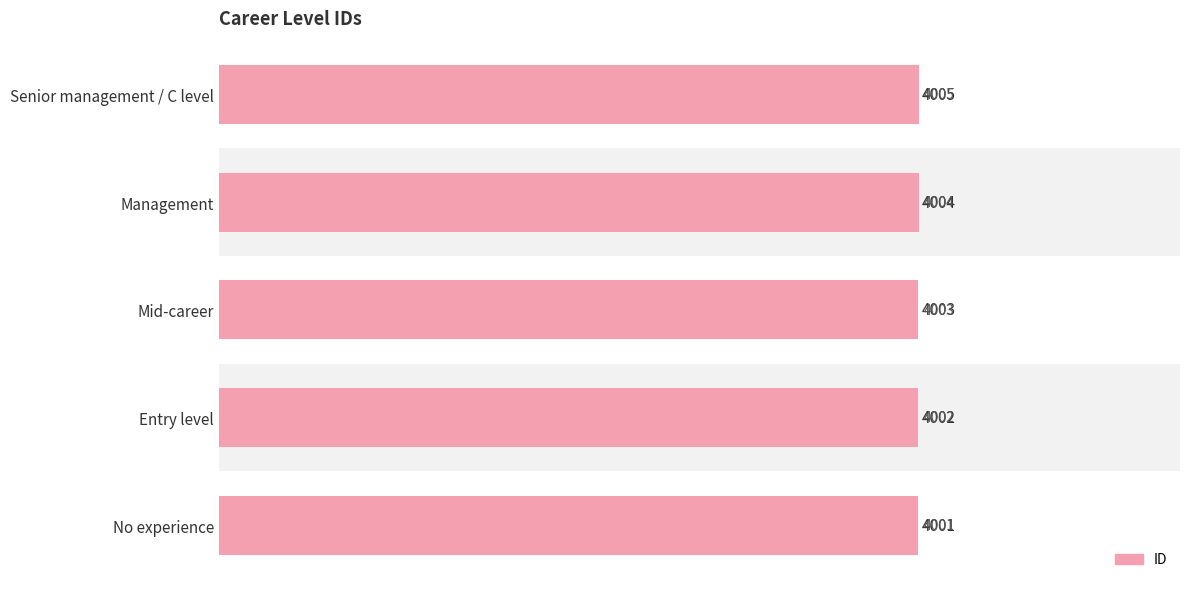

What is the maximum value shown in the chart?

4005